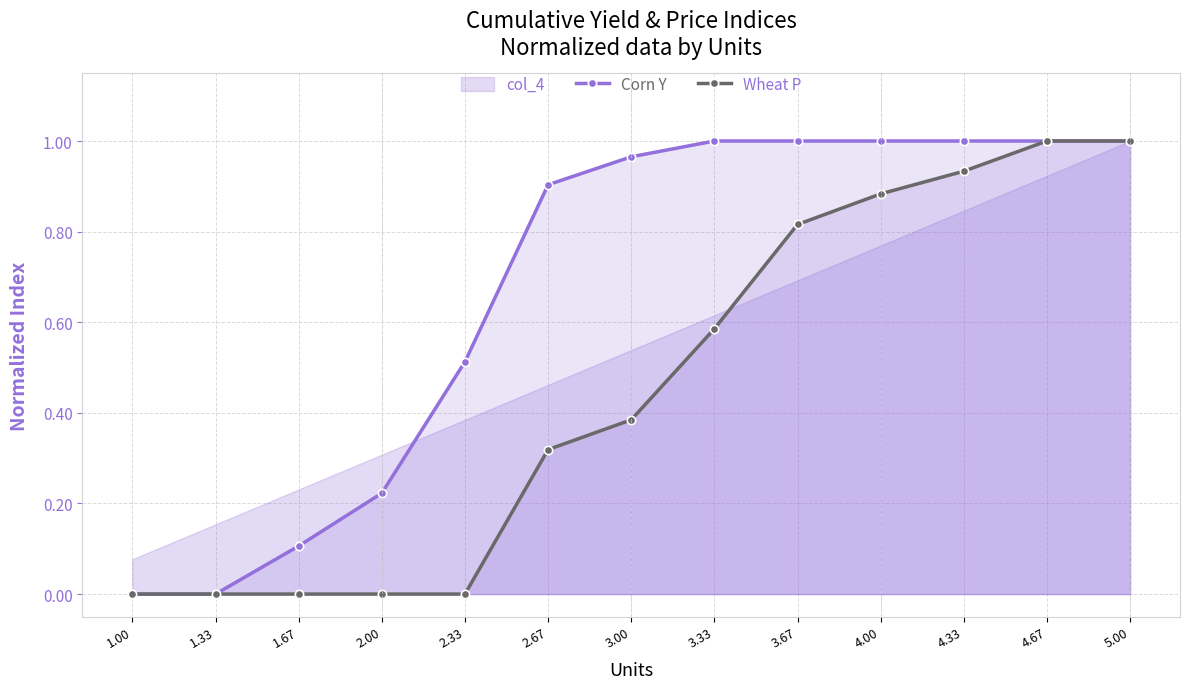

What is the sum of all Corn Y values?

8.7